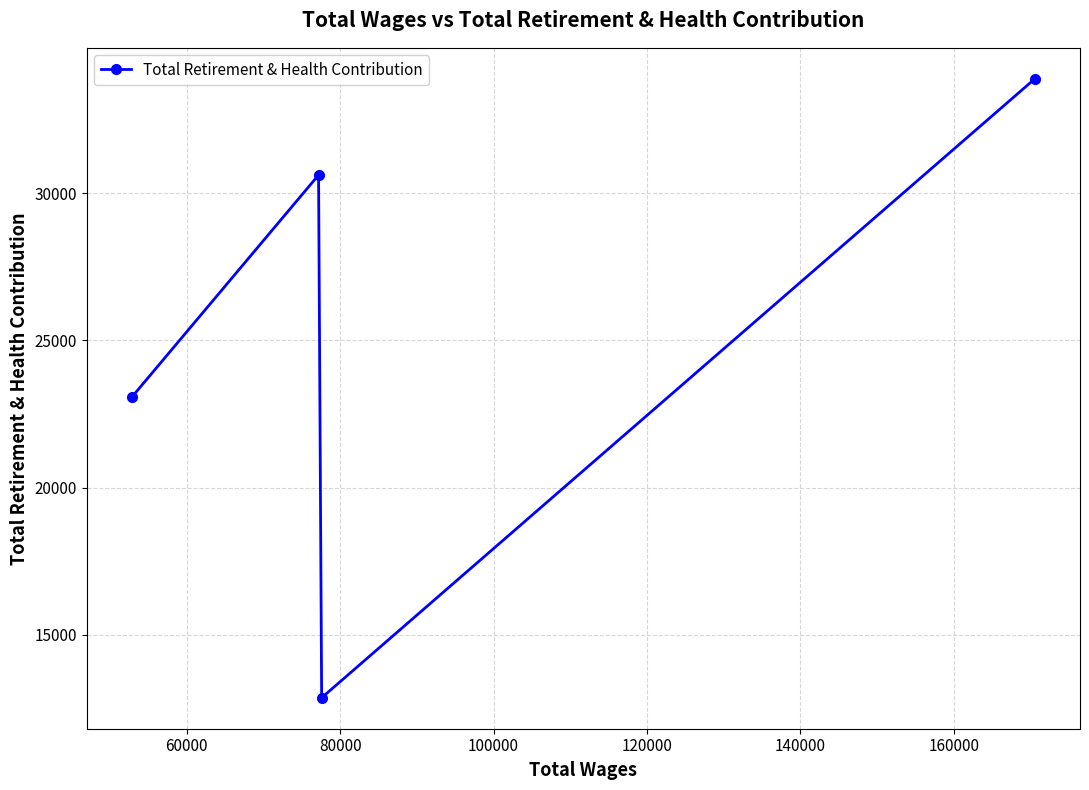

What is the value of the 1st point from the left?

23077